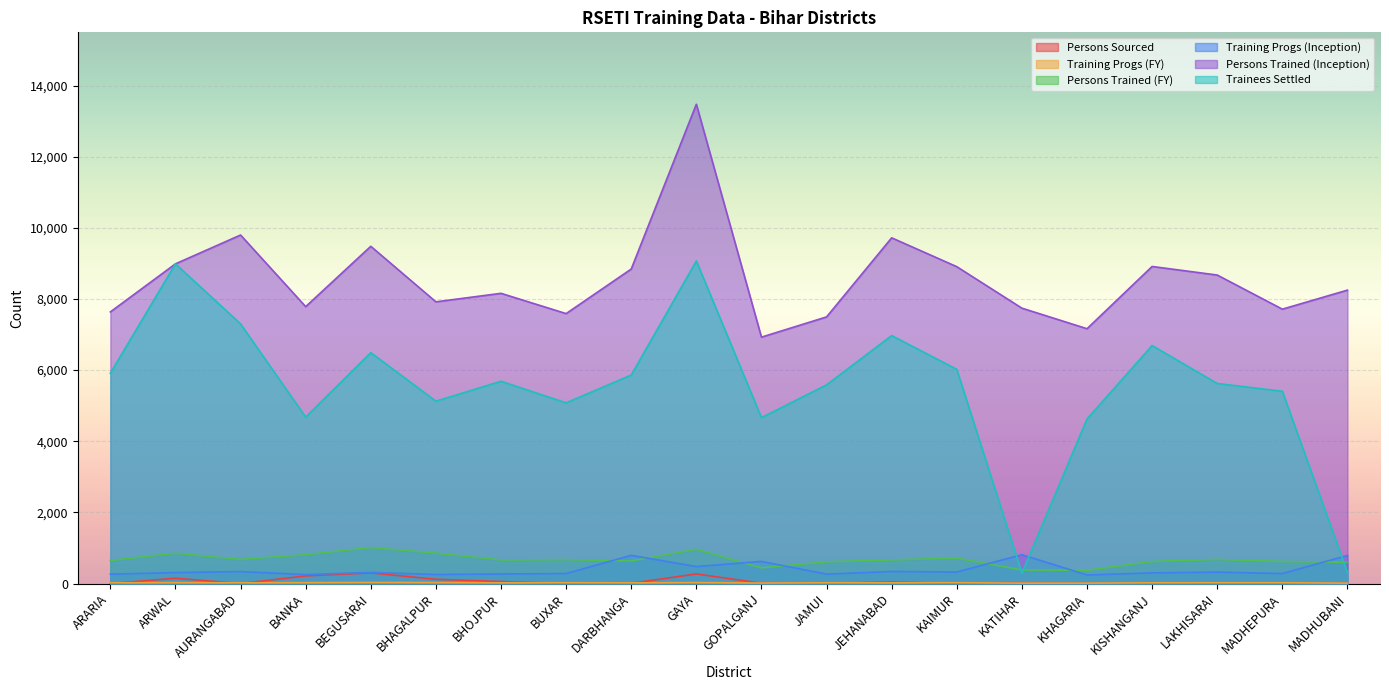

Which has a higher value, ARWAL or ARARIA?

ARWAL